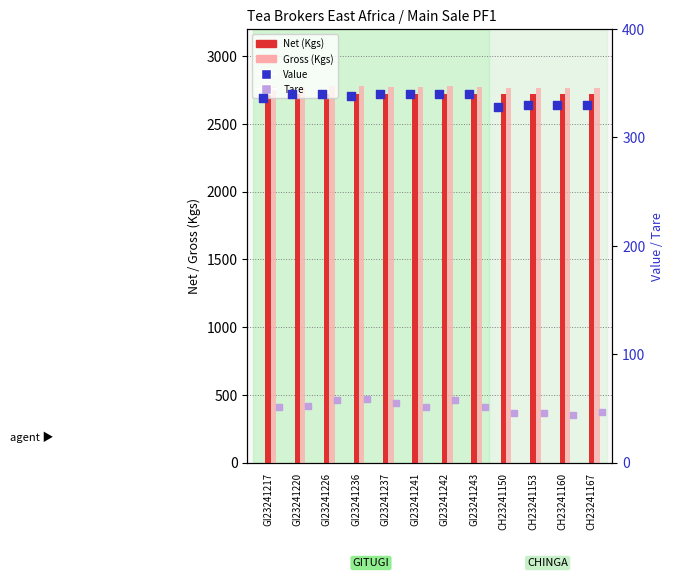

At how many categories does at least one series exceed 1941?

12